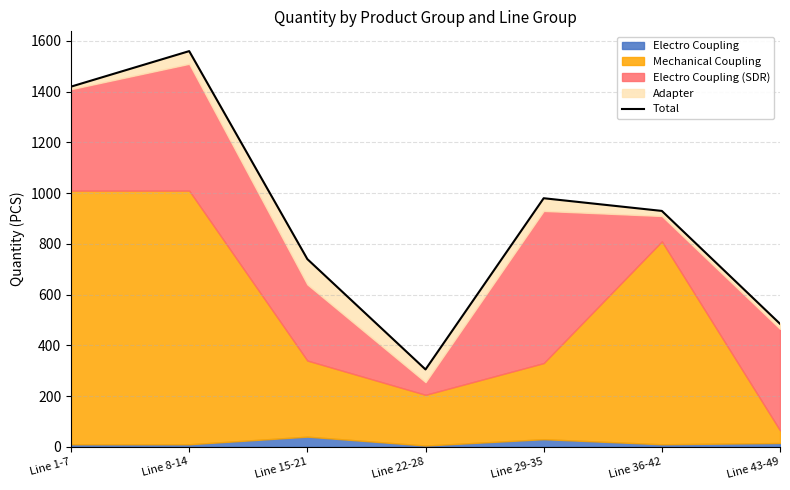

Reading right to left, what are all the values shown in this chart?

485	930	980	305	740	1560	1420